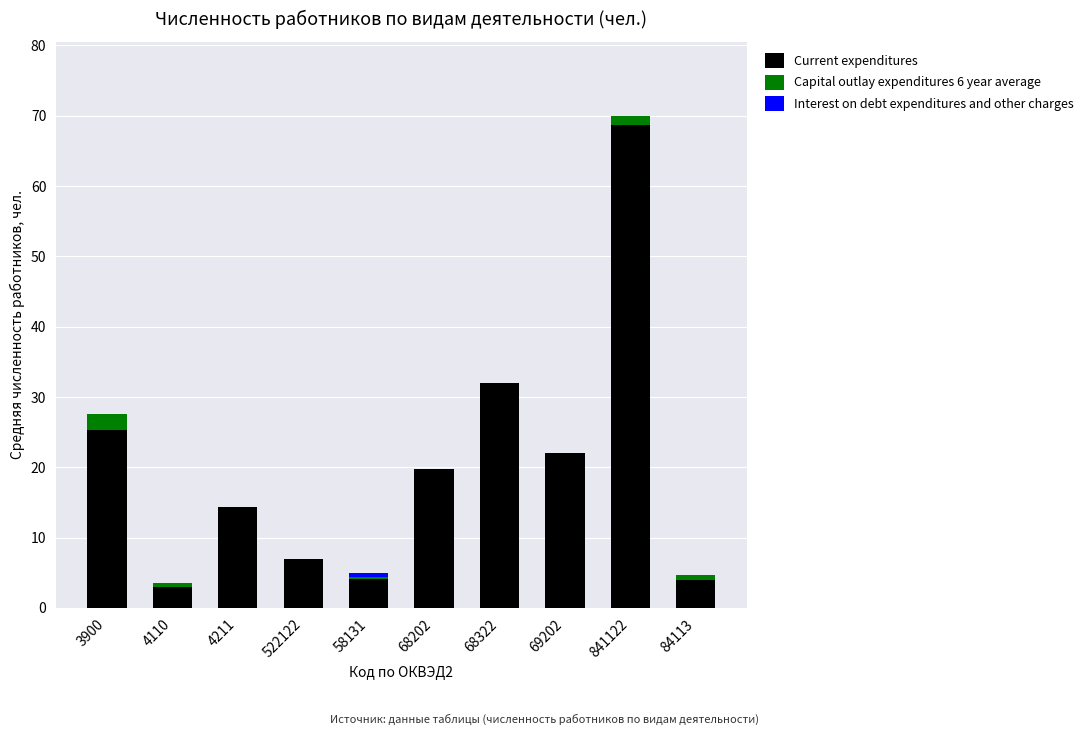

Does the chart contain stacked bars?

Yes